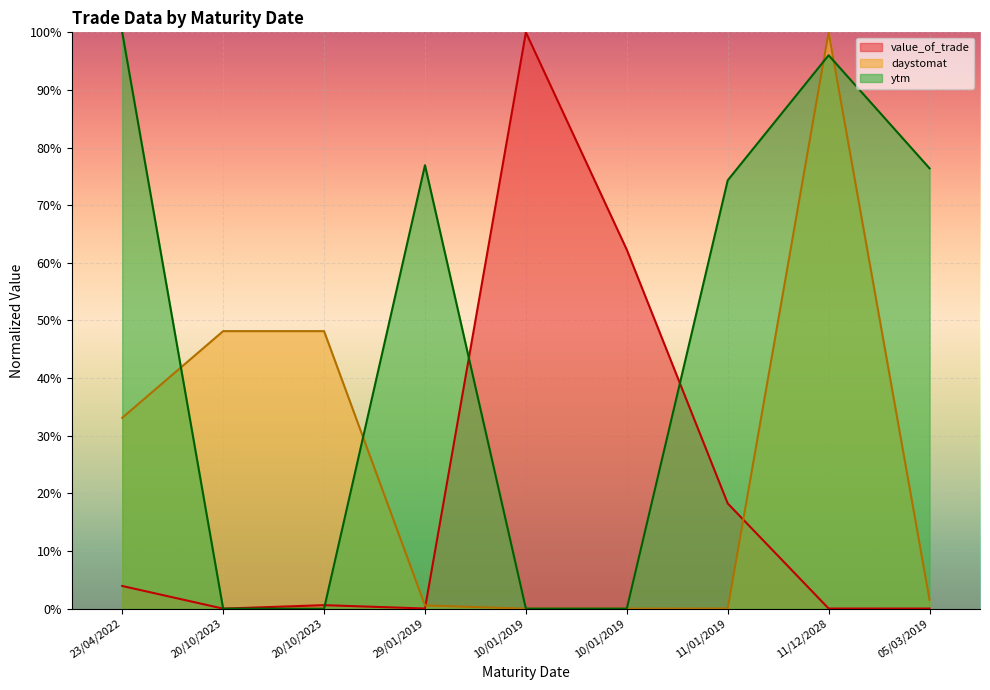

Which series has the widest spread of values?

value_of_trade